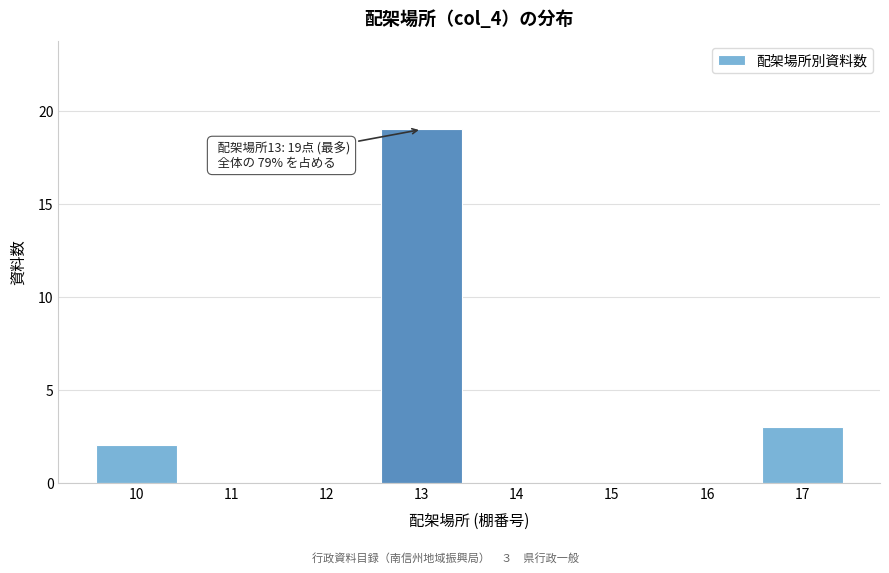

Reading left to right, extract all data points from this chart.

10=2	11=0	12=0	13=19	14=0	15=0	16=0	17=3